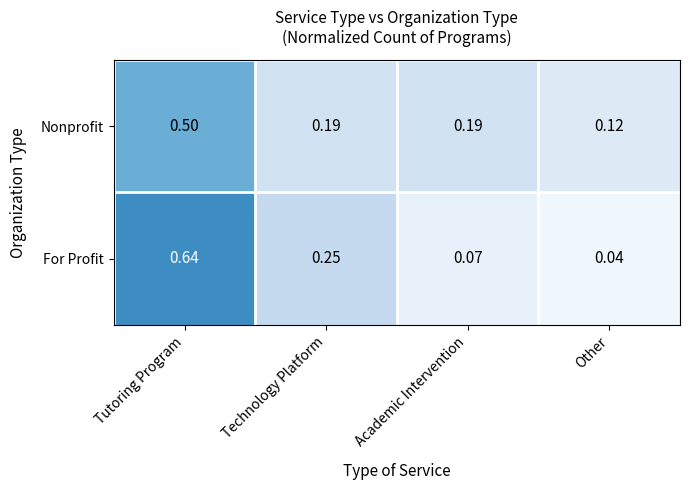

Rank the series by their maximum value, from lowest to highest.

Nonprofit, For Profit